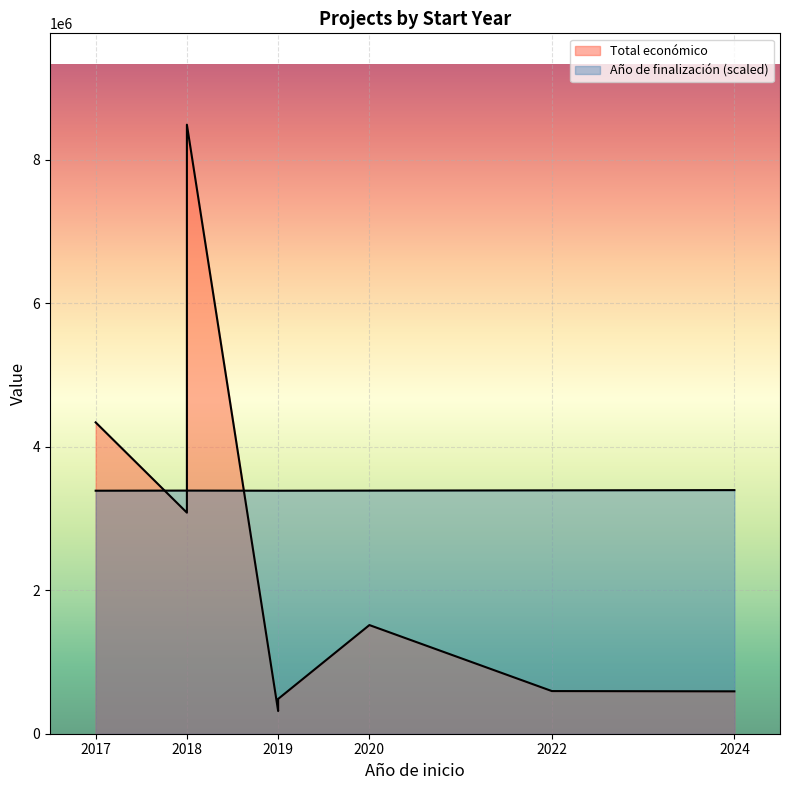

Reading left to right, extract all data points from this chart.

Total económico: 2022=594138	2024=590382	2018=5385177	2018=8484999	2019=316131	2019=484641	2017=4337624	2018=3079833	2020=1513726
Año de finalización: 2022=2024	2024=2026	2018=2021	2018=2022	2019=2021	2019=2021	2017=2021	2018=2022	2020=2022